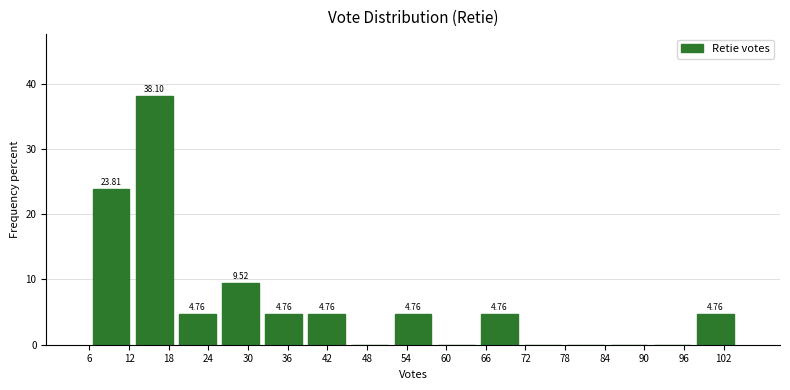

Which range on the x-axis has the tallest bar?

13 to 19